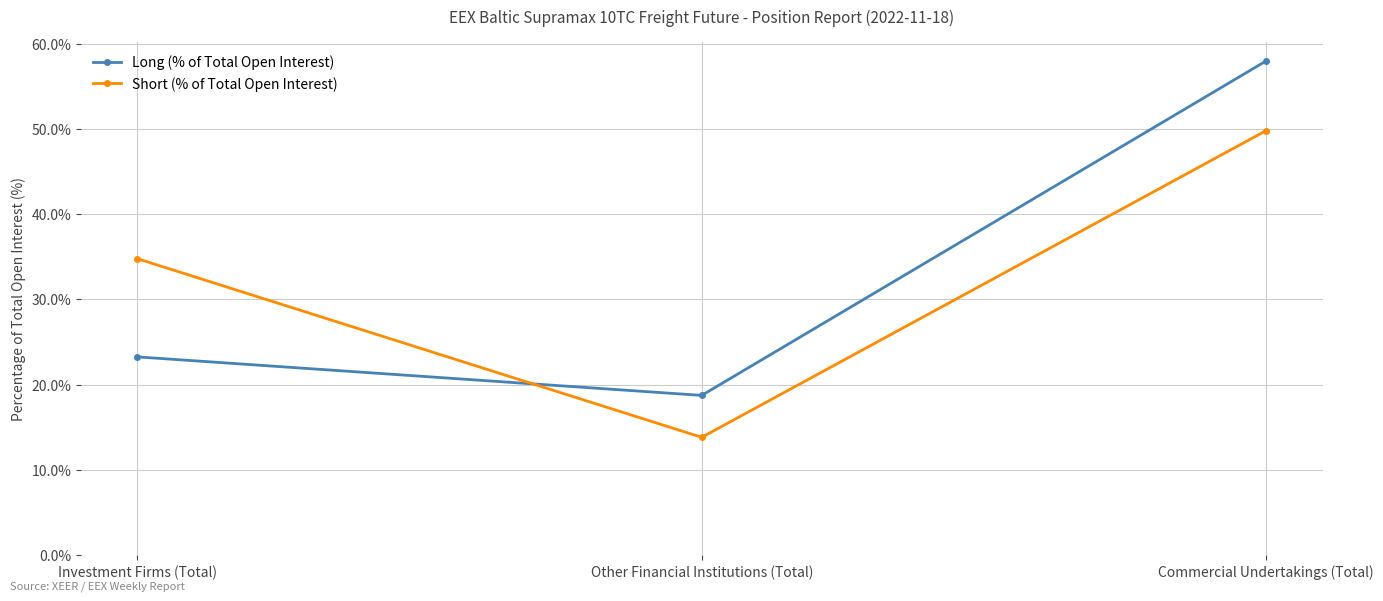

Reading left to right, transcribe all the data shown in this chart.

Long (% of Total Open Interest): Investment Firms (Total)=23.3	Other Financial Institutions (Total)=18.7	Commercial Undertakings (Total)=58.0
Short (% of Total Open Interest): Investment Firms (Total)=34.8	Other Financial Institutions (Total)=13.8	Commercial Undertakings (Total)=49.8